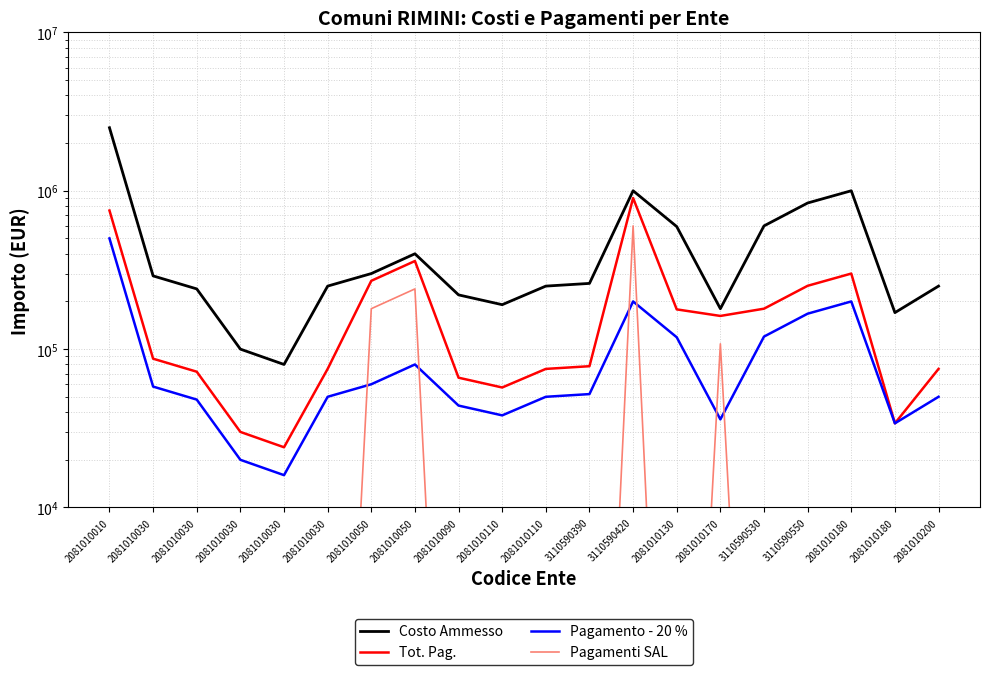

How many interior local valleys does the Pagamento - 20 % series have?

4